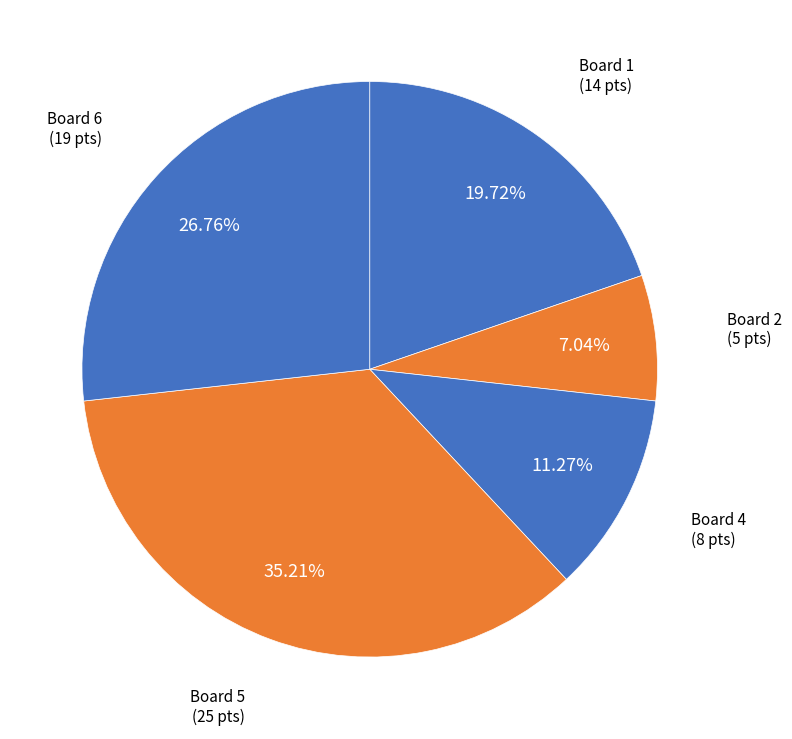

Count the number of slices in the pie.

5